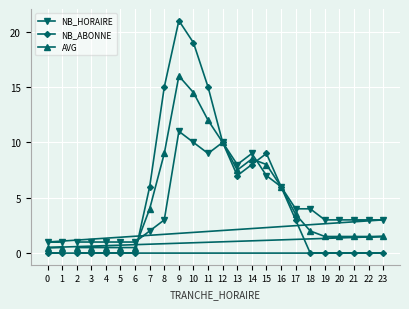

Is it true that NB_HORAIRE equals 3.0 at 22?

True